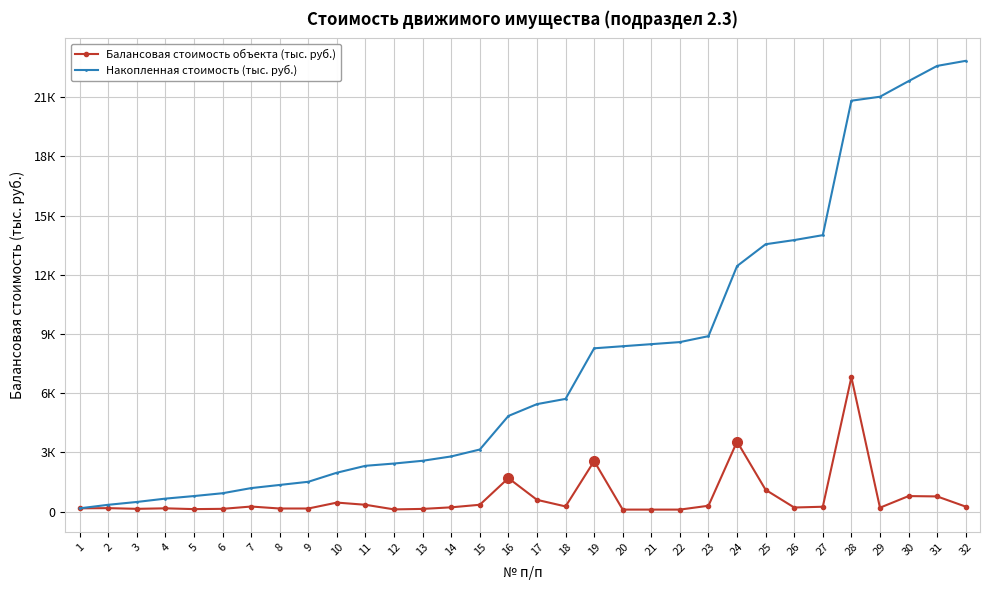

True or false: Накопленная стоимость (тыс. руб.) and Балансовая стоимость объекта (тыс. руб.) intersect in this chart.

False